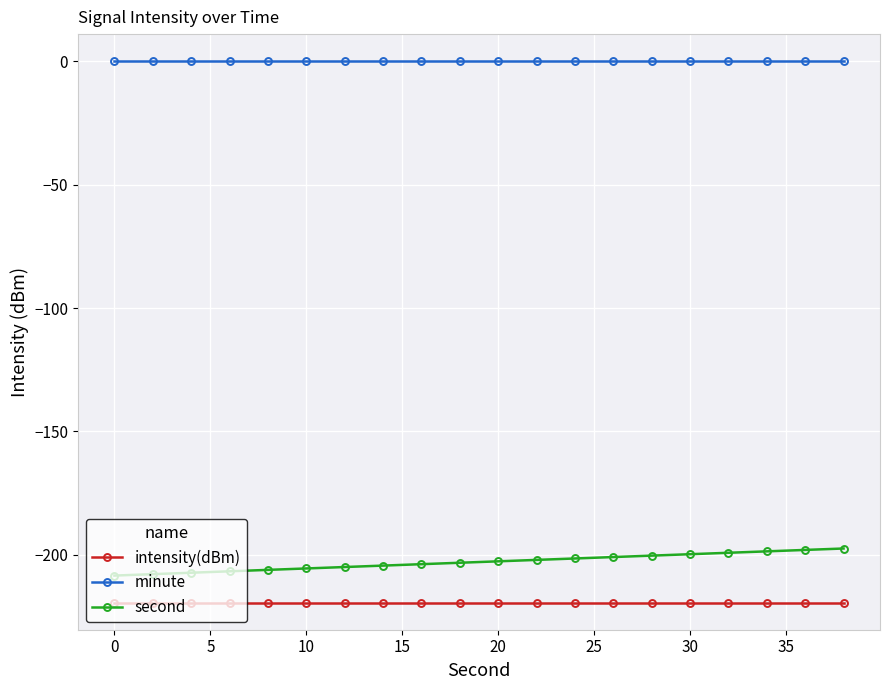

What is the difference between the maximum and minimum values in the second series?

11.0